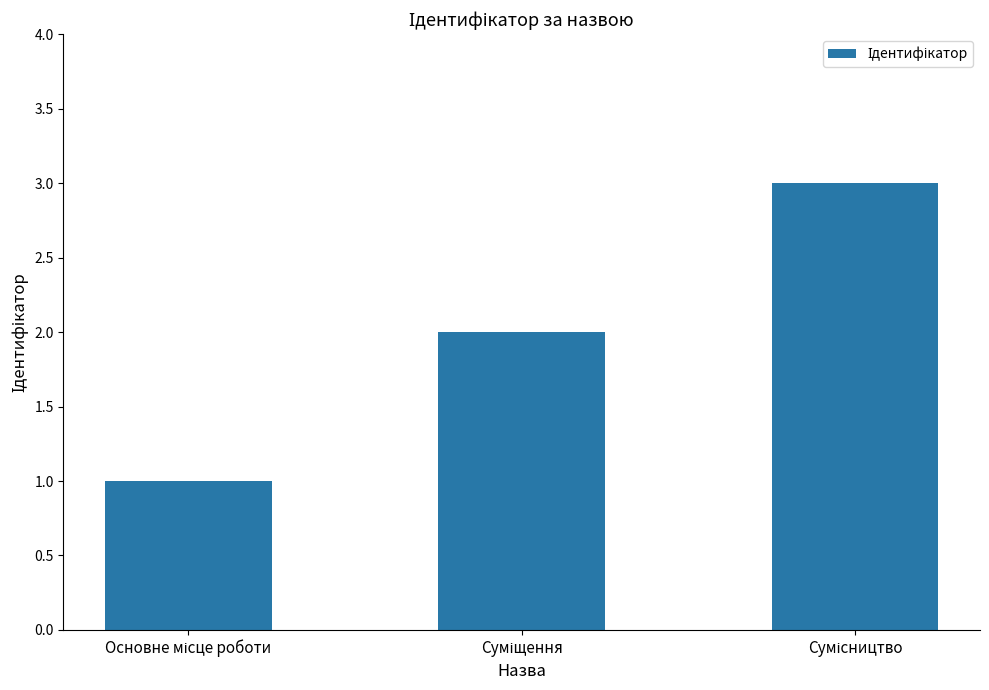

What is the sum of all values?

6